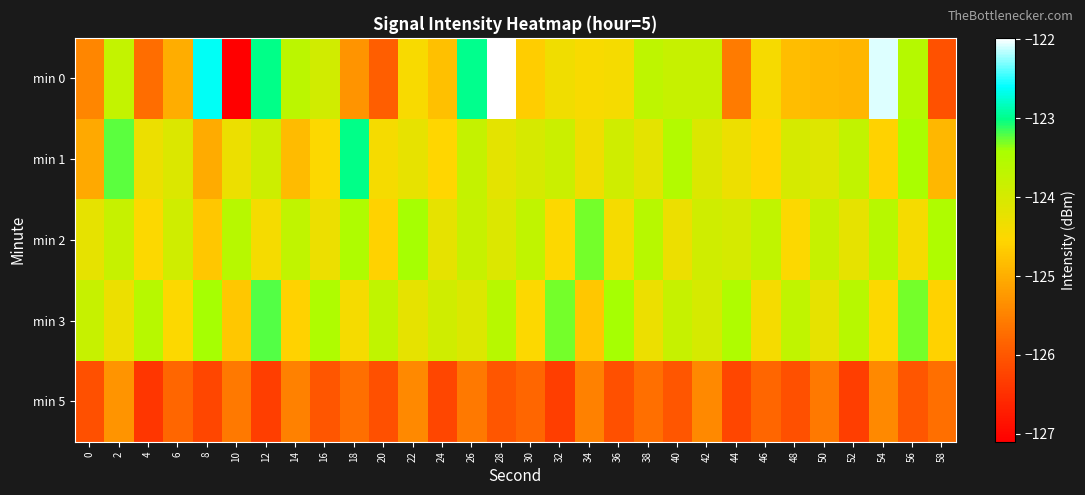

Count the number of data series in this chart.

5